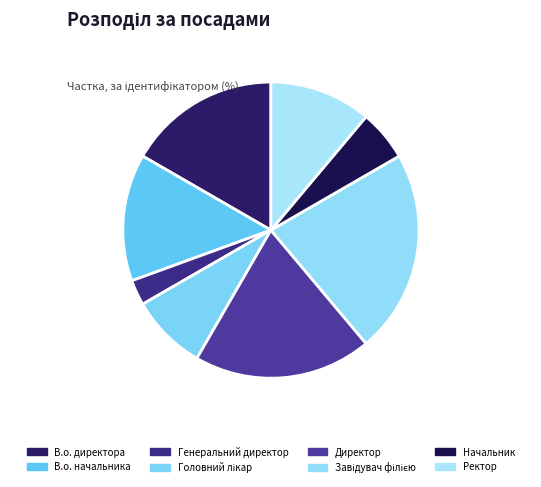

Is В.о. начальника the majority of the pie?

No